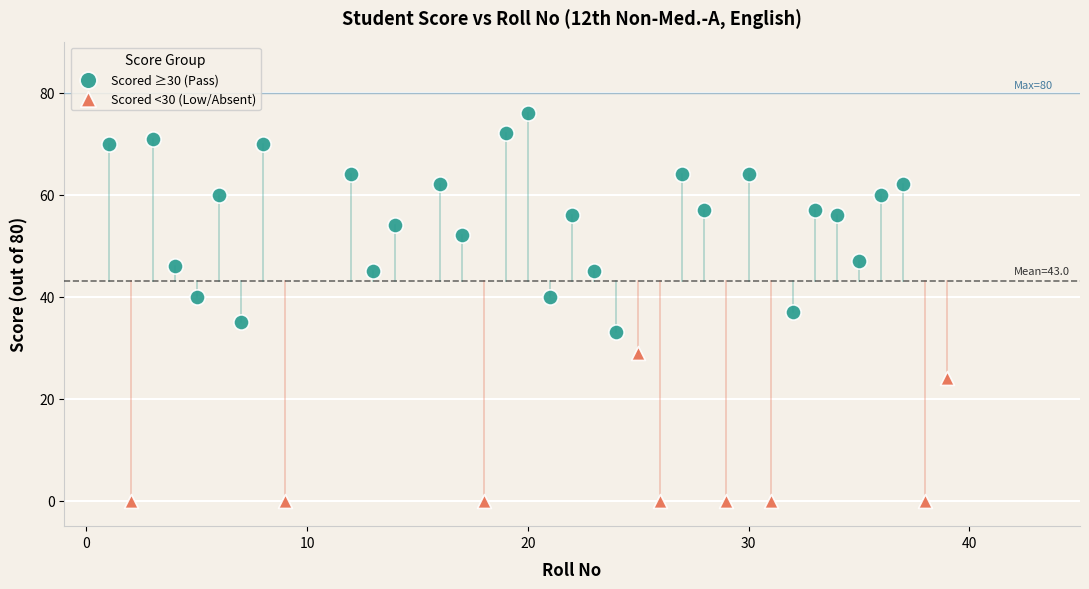

Which series contains the lowest Y value?

Scored <30 (Low/Absent)